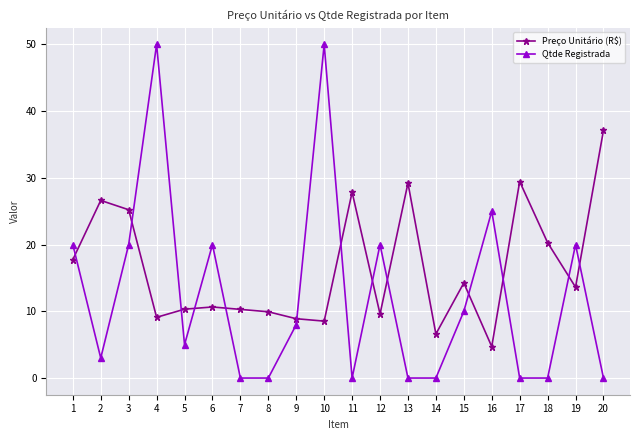

At which category does Preço Unitário (R$) reach its first local peak?

2